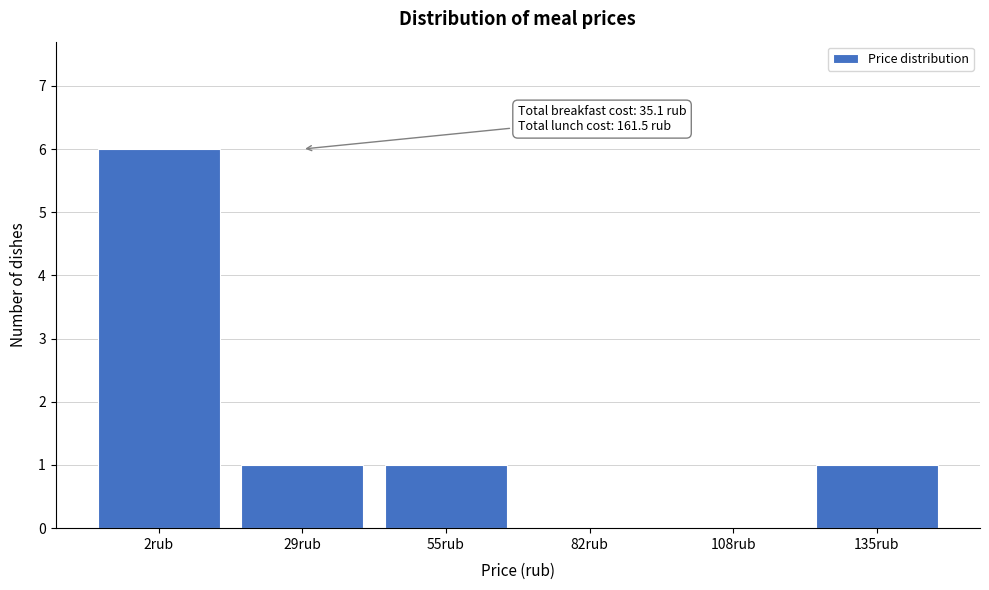

Reading left to right, what are all the values shown in this chart?

2rub=6	29rub=1	55rub=1	82rub=0	108rub=0	135rub=1